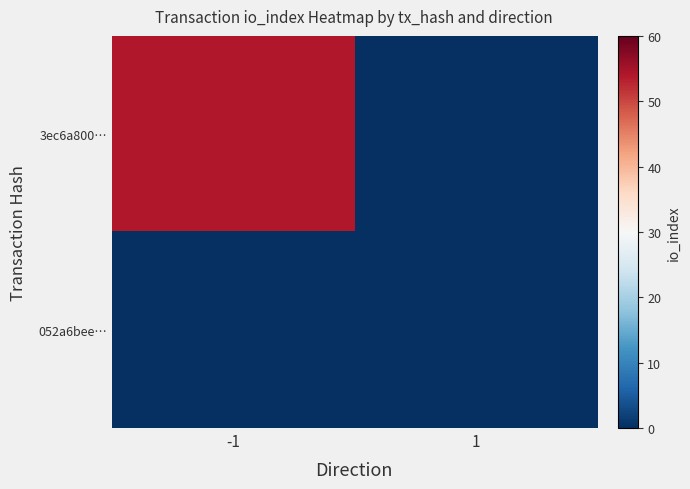

Reading left to right, transcribe all the data shown in this chart.

3ec6a800…: -1=54	1=0
052a6bee…: -1=0	1=0